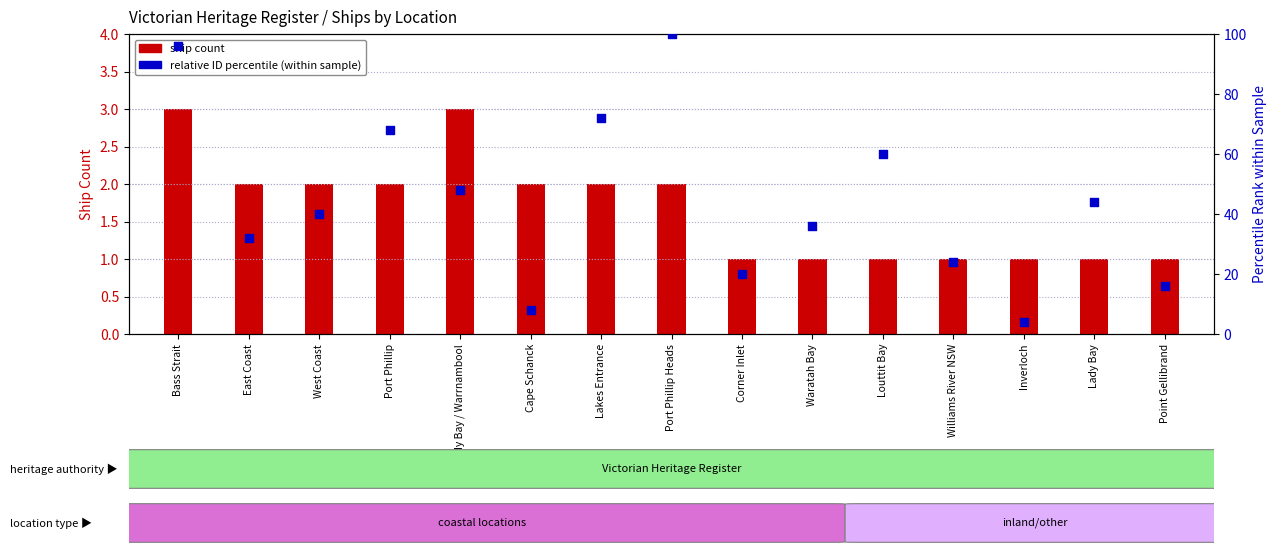

Which series contains the highest Y value?

relative ID percentile (within sample)